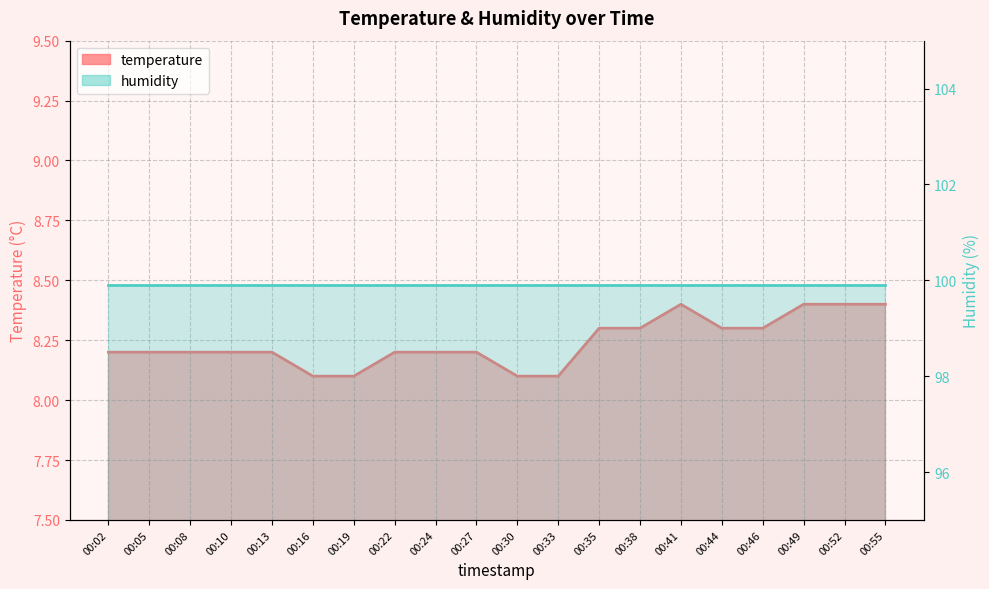

Is it true that the value at 00:22 is 8.2?

True